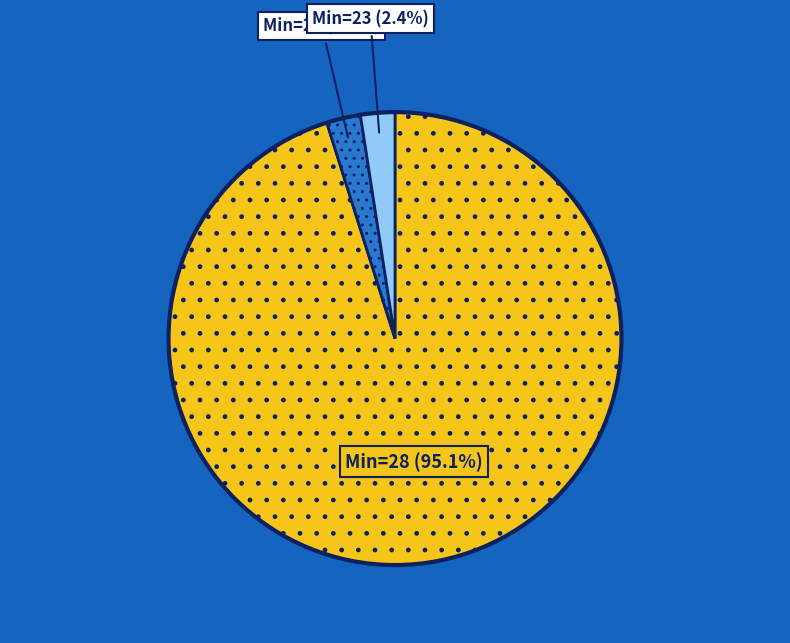

Does any single category account for the majority?

Yes